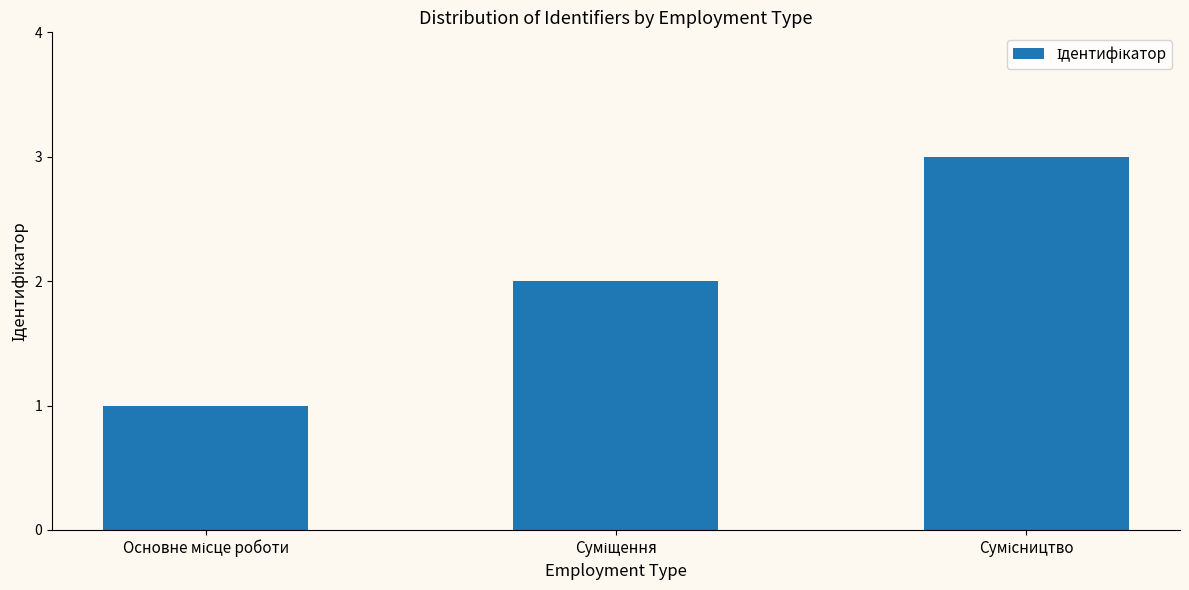

What is the maximum value shown in the chart?

3